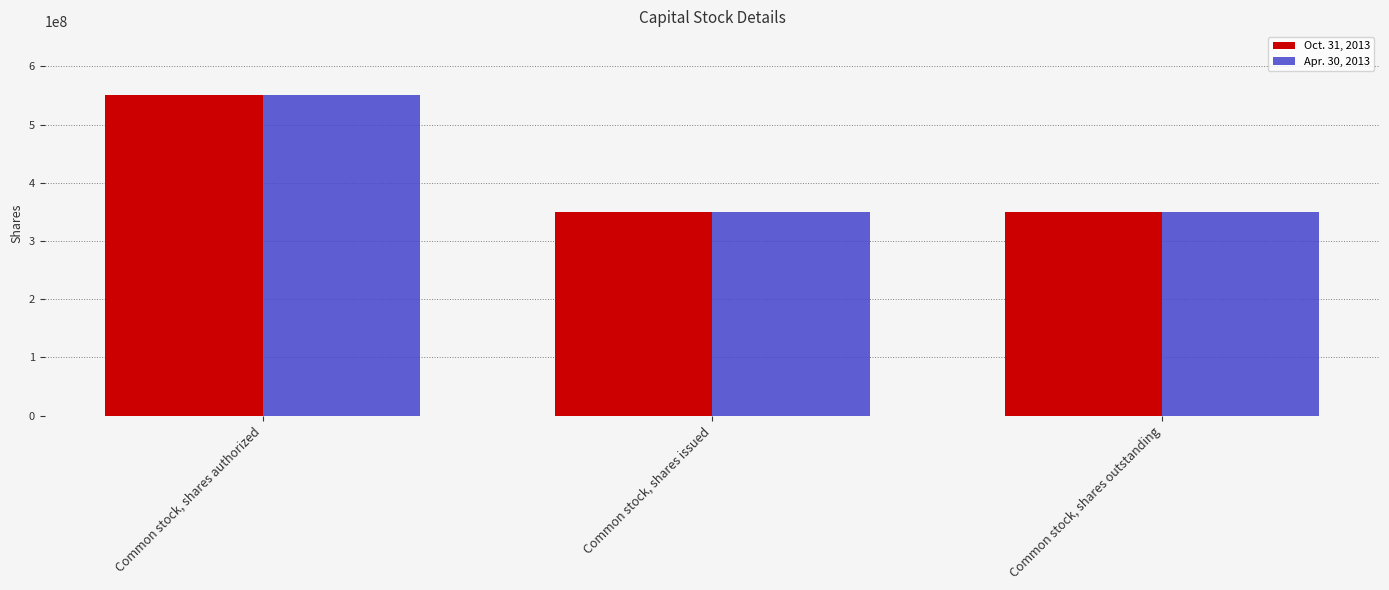

What position from the left is Common stock, shares outstanding?

3